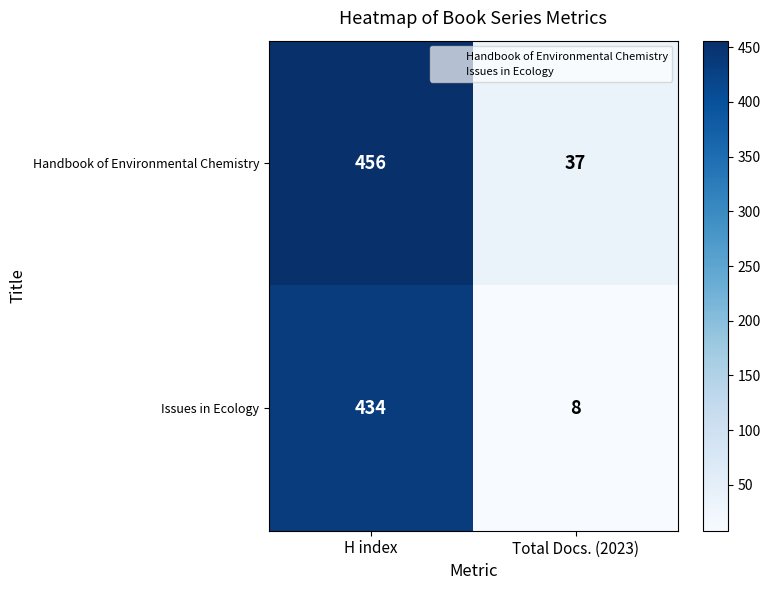

What is the approximate value of Issues in Ecology at Total Docs. (2023)?

8